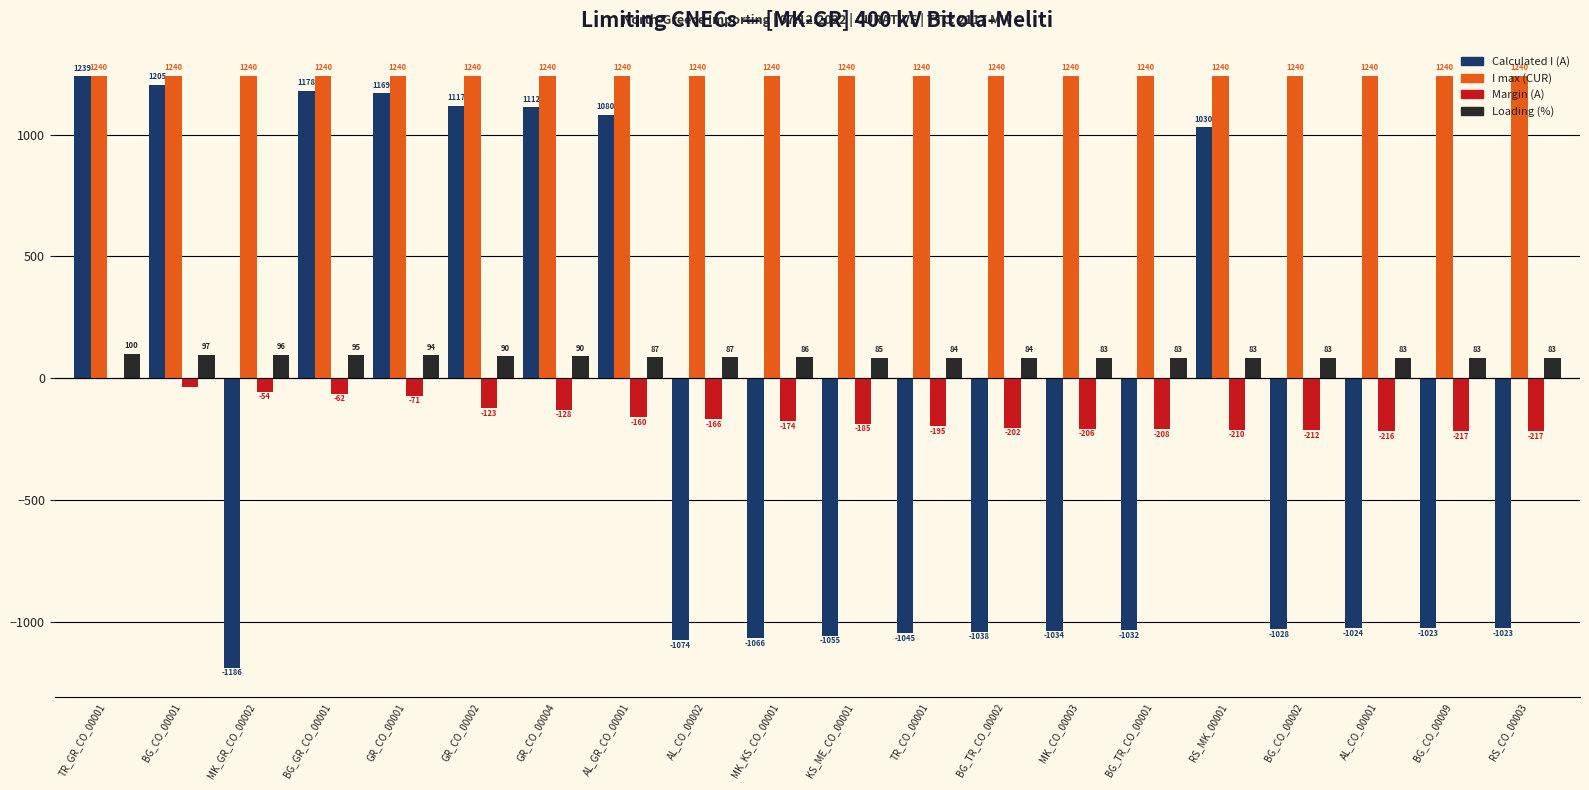

Reading left to right, what are all the values shown in this chart?

Calculated I (A): TR_GR_CO_00001=1239	BG_CO_00001=1205	MK_GR_CO_00002=-1186	BG_GR_CO_00001=1178	GR_CO_00001=1169	GR_CO_00002=1117	GR_CO_00004=1112	AL_GR_CO_00001=1080	AL_CO_00002=-1074	MK_KS_CO_00001=-1066	KS_ME_CO_00001=-1055	TR_CO_00001=-1045	BG_TR_CO_00002=-1038	MK_CO_00003=-1034	BG_TR_CO_00001=-1032	RS_MK_00001=1030	BG_CO_00002=-1028	AL_CO_00001=-1024	BG_CO_00009=-1023	RS_CO_00003=-1023
I max (CUR): TR_GR_CO_00001=1240	BG_CO_00001=1240	MK_GR_CO_00002=1240	BG_GR_CO_00001=1240	GR_CO_00001=1240	GR_CO_00002=1240	GR_CO_00004=1240	AL_GR_CO_00001=1240	AL_CO_00002=1240	MK_KS_CO_00001=1240	KS_ME_CO_00001=1240	TR_CO_00001=1240	BG_TR_CO_00002=1240	MK_CO_00003=1240	BG_TR_CO_00001=1240	RS_MK_00001=1240	BG_CO_00002=1240	AL_CO_00001=1240	BG_CO_00009=1240	RS_CO_00003=1240
Margin (A): TR_GR_CO_00001=-1	BG_CO_00001=-35	MK_GR_CO_00002=-54	BG_GR_CO_00001=-62	GR_CO_00001=-71	GR_CO_00002=-123	GR_CO_00004=-128	AL_GR_CO_00001=-160	AL_CO_00002=-166	MK_KS_CO_00001=-174	KS_ME_CO_00001=-185	TR_CO_00001=-195	BG_TR_CO_00002=-202	MK_CO_00003=-206	BG_TR_CO_00001=-208	RS_MK_00001=-210	BG_CO_00002=-212	AL_CO_00001=-216	BG_CO_00009=-217	RS_CO_00003=-217
Loading (%): TR_GR_CO_00001=100	BG_CO_00001=97	MK_GR_CO_00002=96	BG_GR_CO_00001=95	GR_CO_00001=94	GR_CO_00002=90	GR_CO_00004=90	AL_GR_CO_00001=87	AL_CO_00002=87	MK_KS_CO_00001=86	KS_ME_CO_00001=85	TR_CO_00001=84	BG_TR_CO_00002=84	MK_CO_00003=83	BG_TR_CO_00001=83	RS_MK_00001=83	BG_CO_00002=83	AL_CO_00001=83	BG_CO_00009=83	RS_CO_00003=83